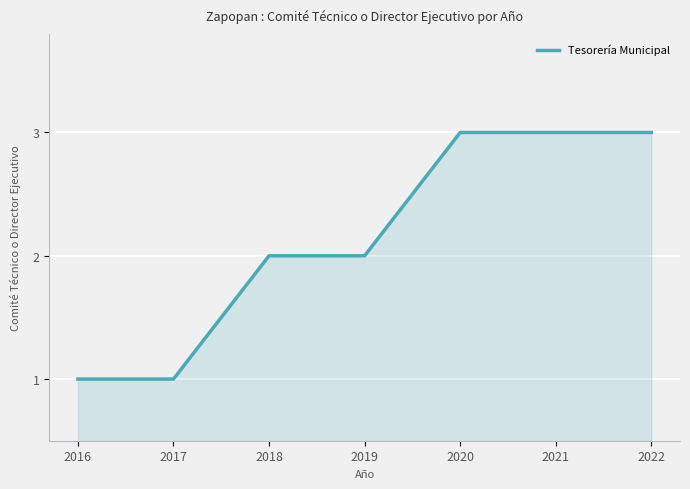

How many values are between 1 and 3?

7